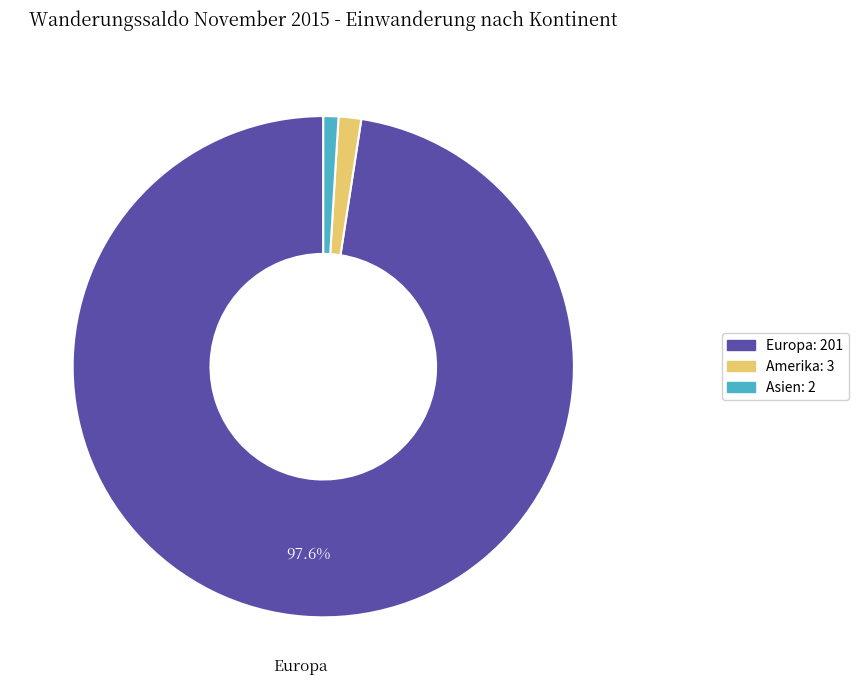

Does any single category account for the majority?

Yes